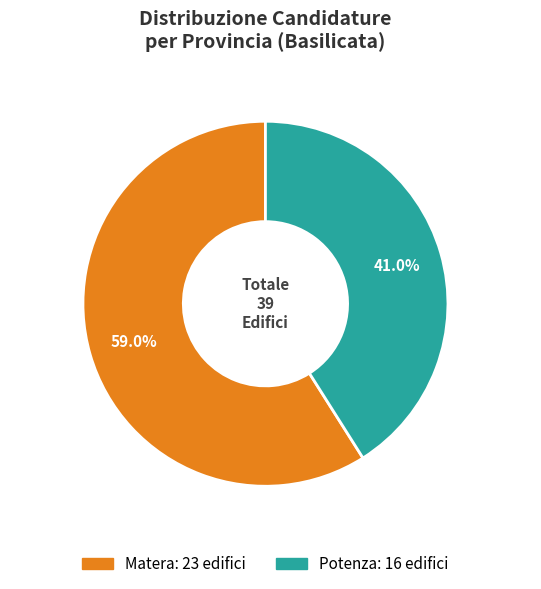

What is the ratio of the value at Matera to the value at Potenza?

1.4